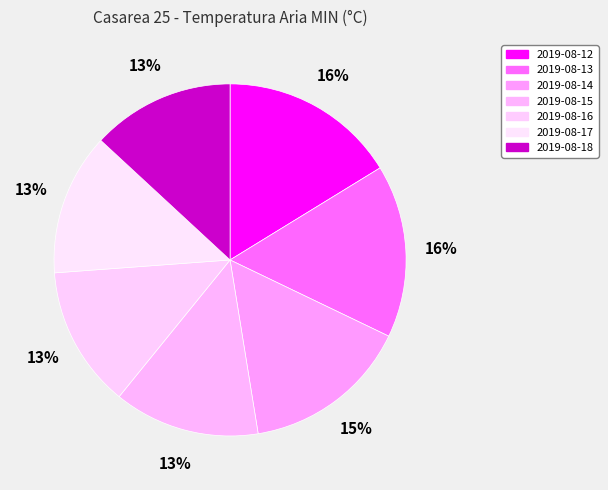

Count the number of slices in the pie.

7